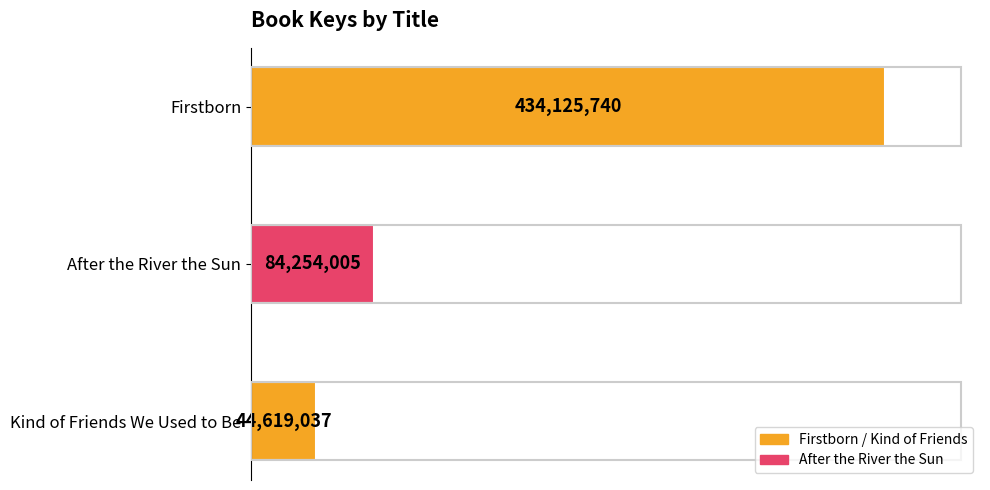

What is the smallest value displayed?

44619037